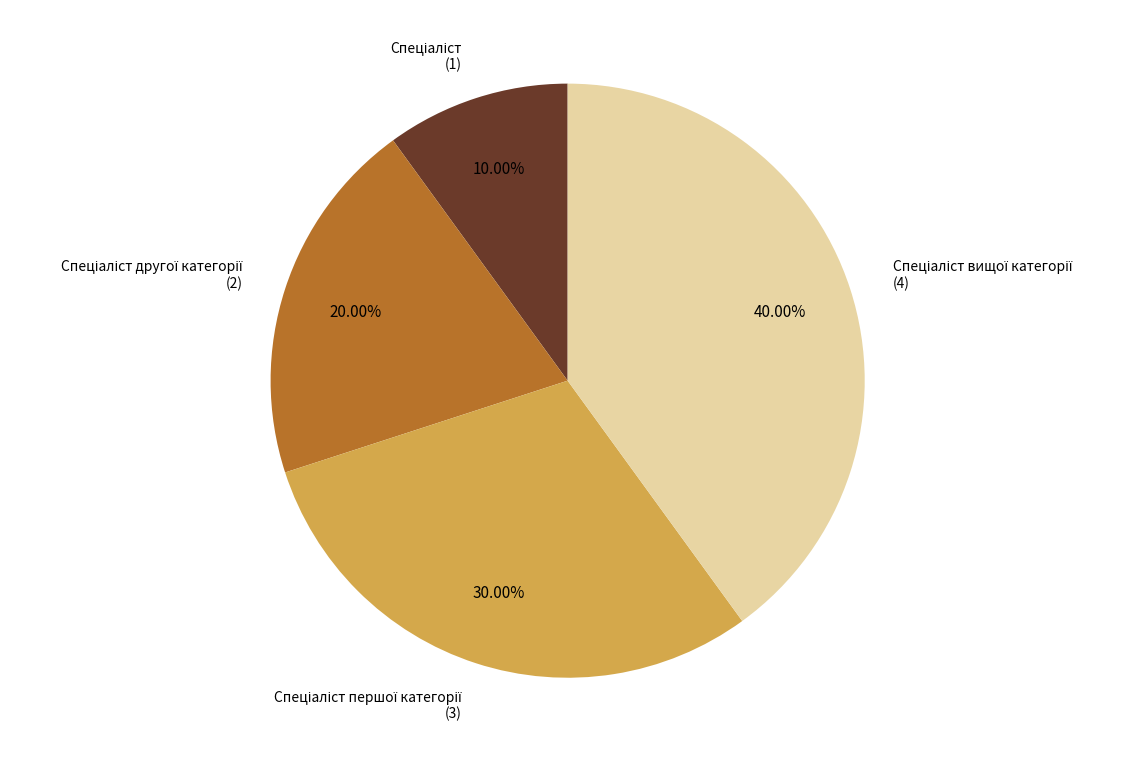

Is there any slice that represents more than half of the pie?

No